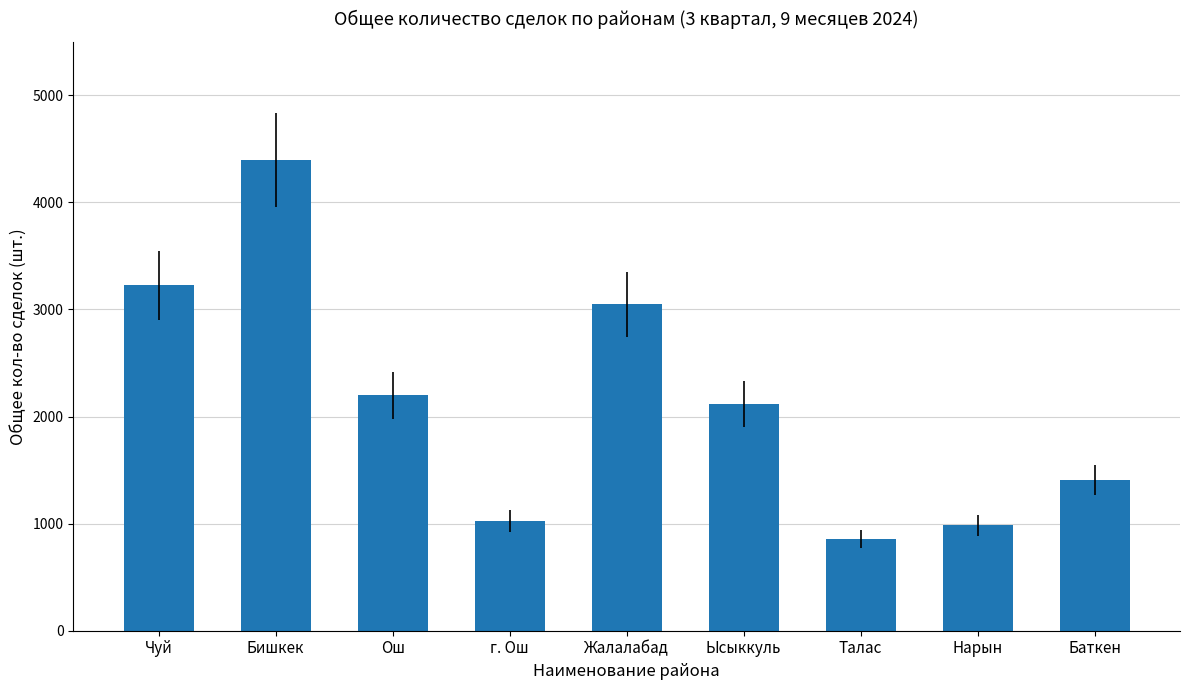

What is the difference between the second highest and second lowest values?

2242